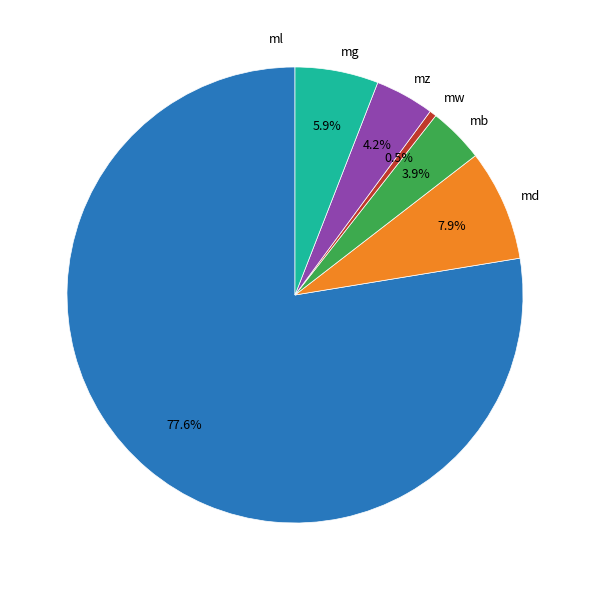

Does mz represent more than half of the total?

No